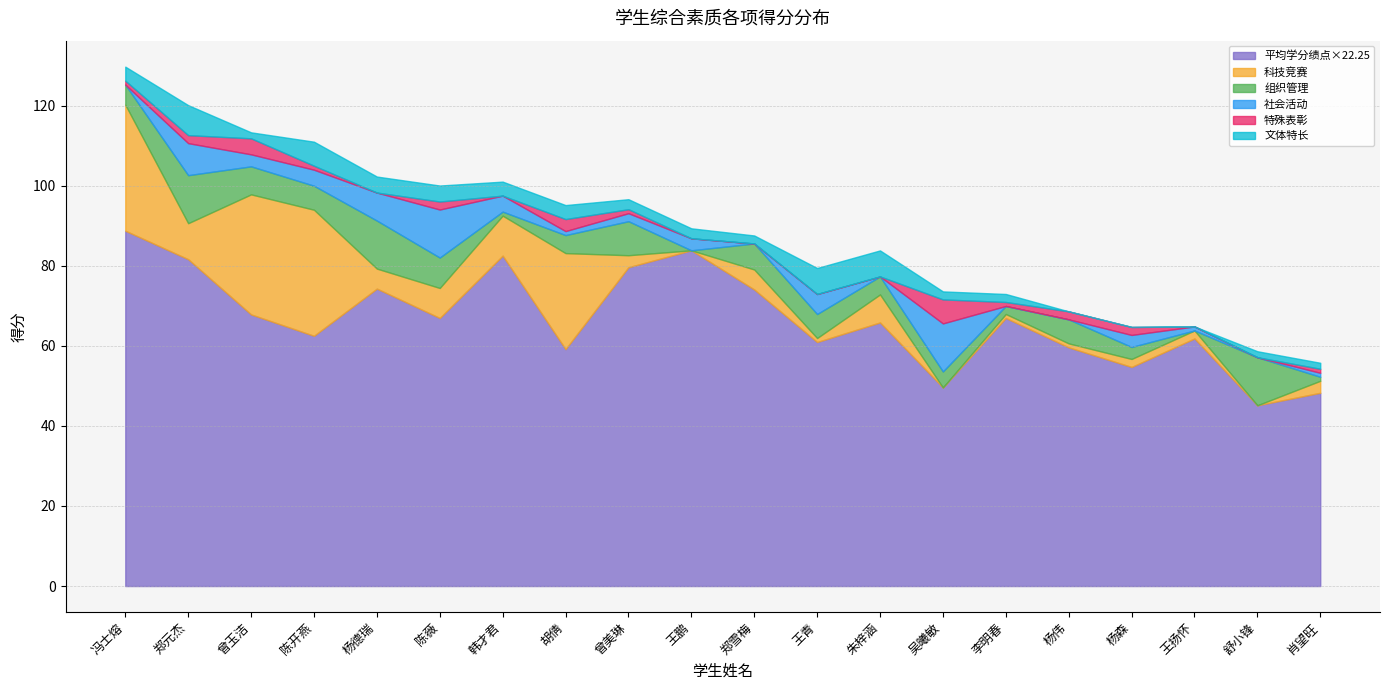

Which series ends up on top after the final intersection of 科技竞赛 and 特殊表彰?

特殊表彰